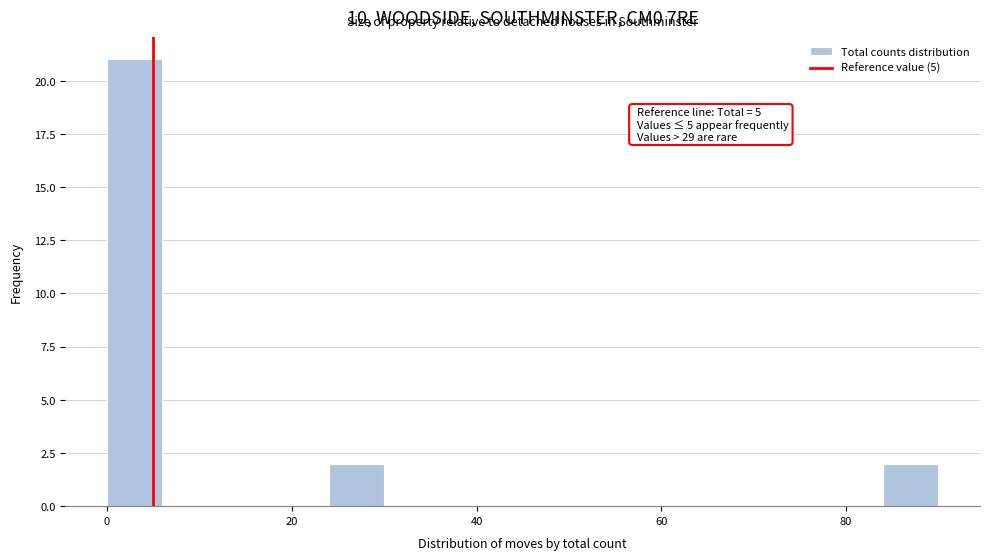

Read against the x-axis, roughly where is the centre of the tallest bar?

4